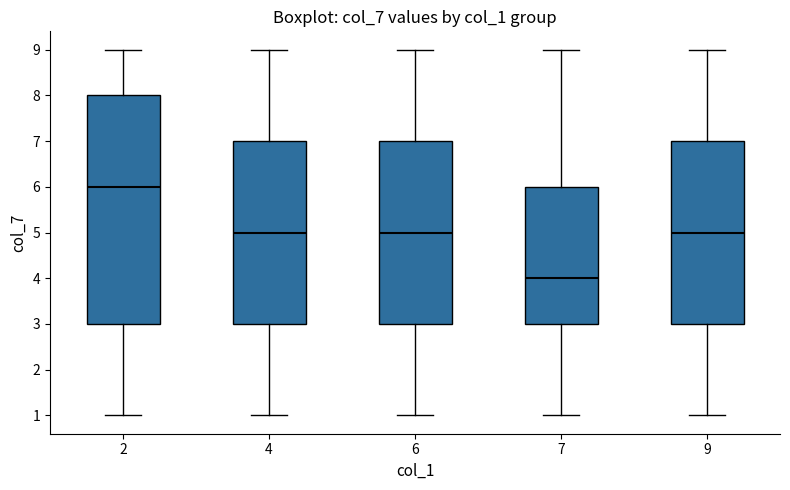

Comparing the boxes themselves (not the whiskers), which one is the tallest?

2